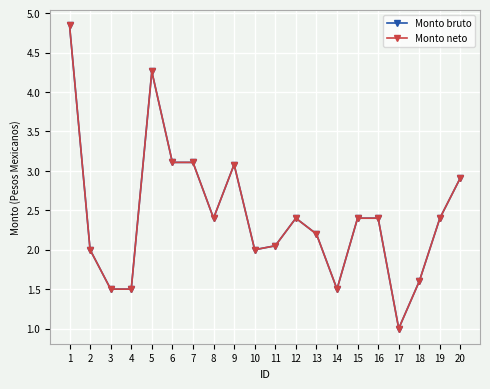

At which category does the chart reach its peak across all series?

1